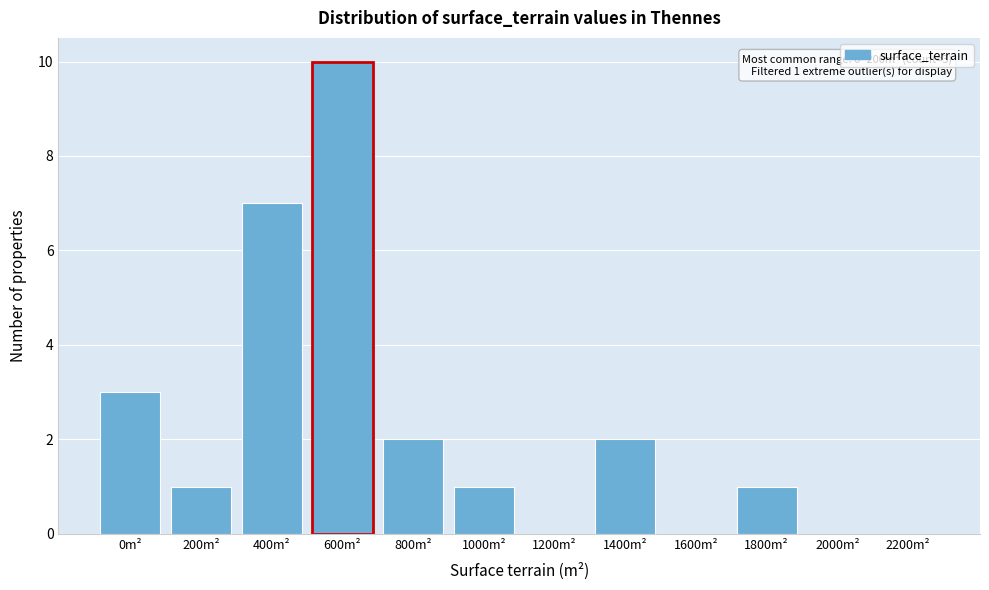

Reading left to right, what are all the values shown in this chart?

0m²=3	200m²=1	400m²=7	600m²=10	800m²=2	1000m²=1	1200m²=0	1400m²=2	1600m²=0	1800m²=1	2000m²=0	2200m²=0